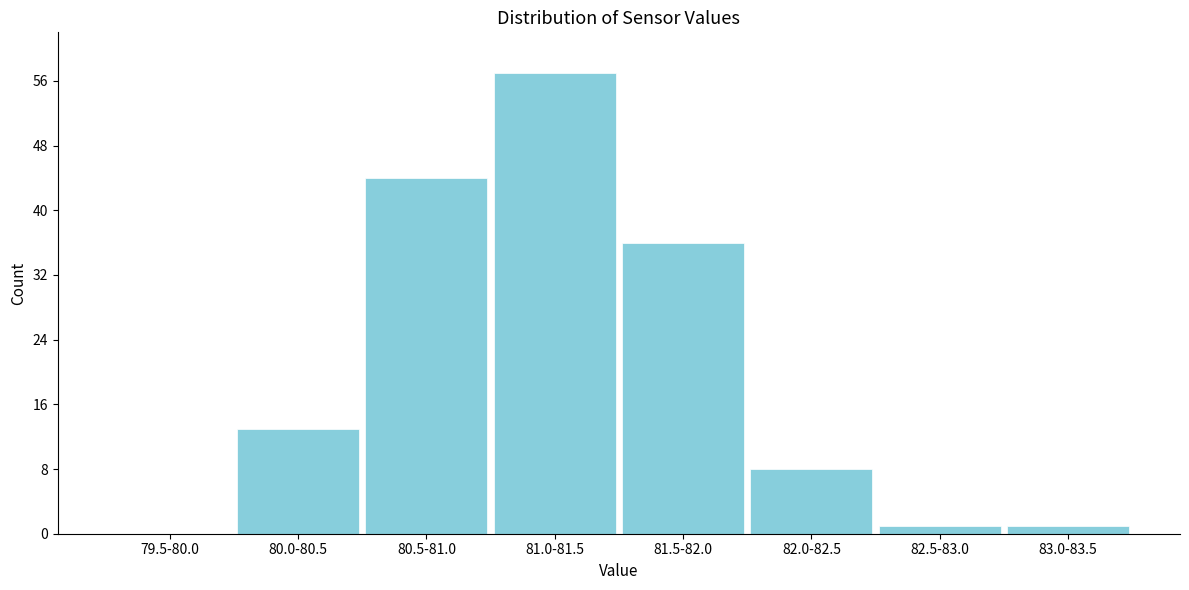

Reading left to right, list all the values displayed in this chart.

79.5-80.0=0	80.0-80.5=13	80.5-81.0=44	81.0-81.5=57	81.5-82.0=36	82.0-82.5=8	82.5-83.0=1	83.0-83.5=1